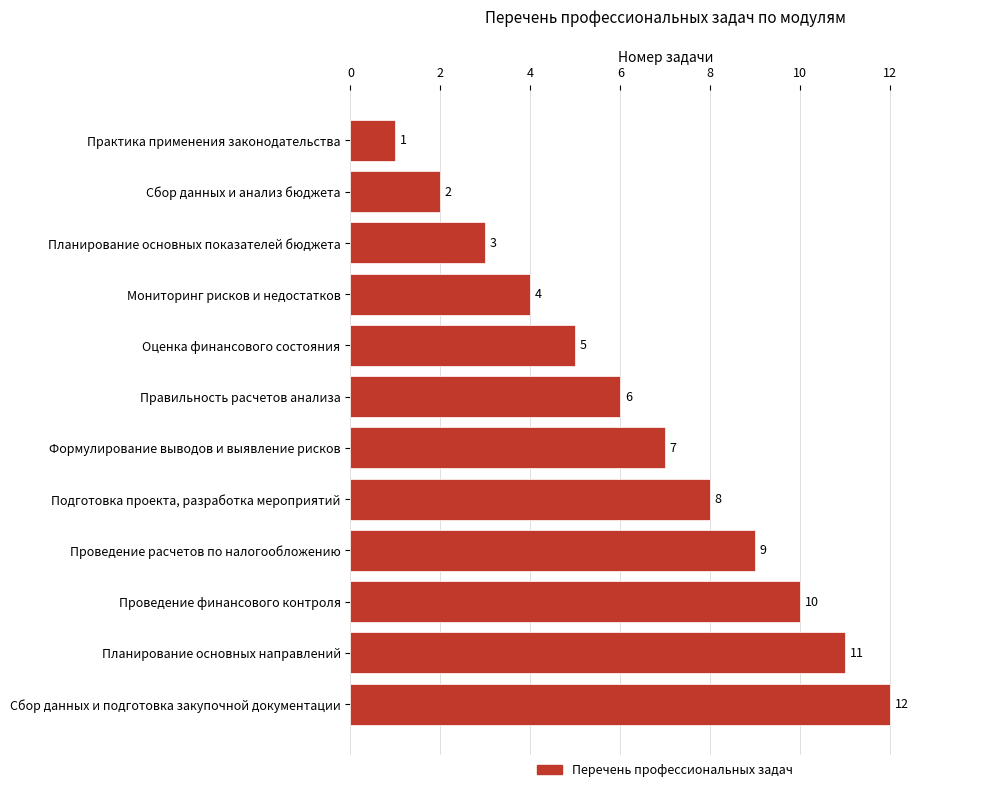

What is the sum of the values at Правильность расчетов анализа and Планирование основных направлений?

17